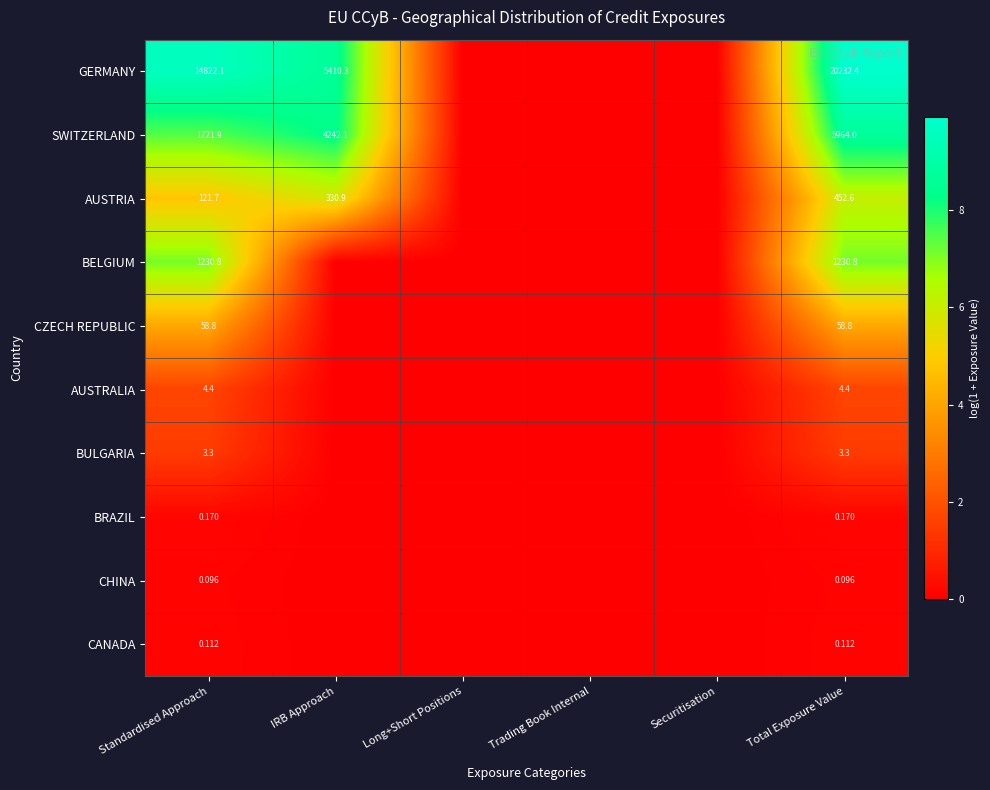

Which series has the largest range (max minus min)?

GERMANY